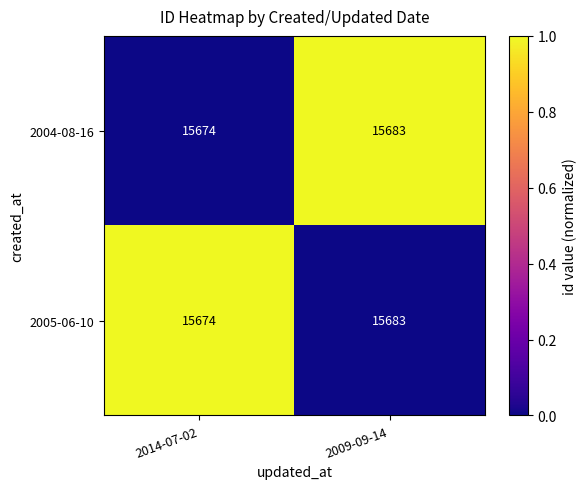

List the labels in order of 2004-08-16 value, largest first.

2009-09-14, 2014-07-02